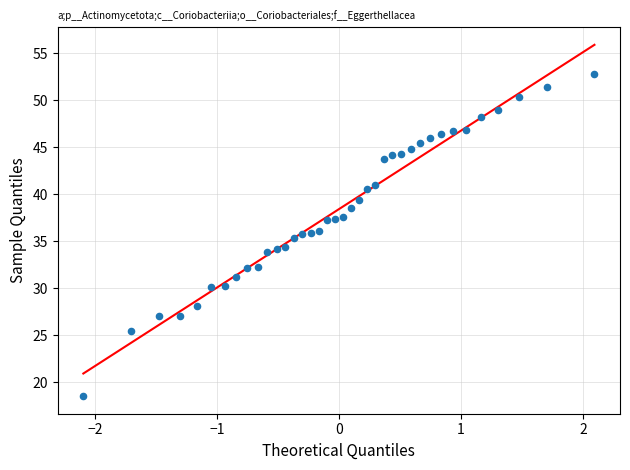

What is the range of X values (max minus min)?

4.2